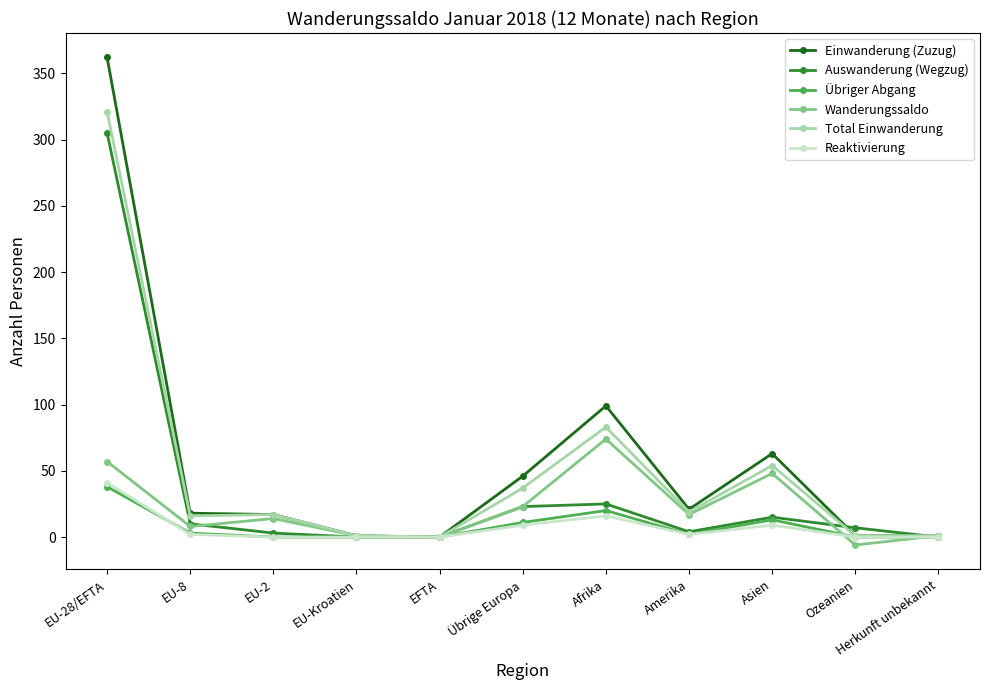

At which label does Einwanderung (Zuzug) reach its peak?

EU-28/EFTA